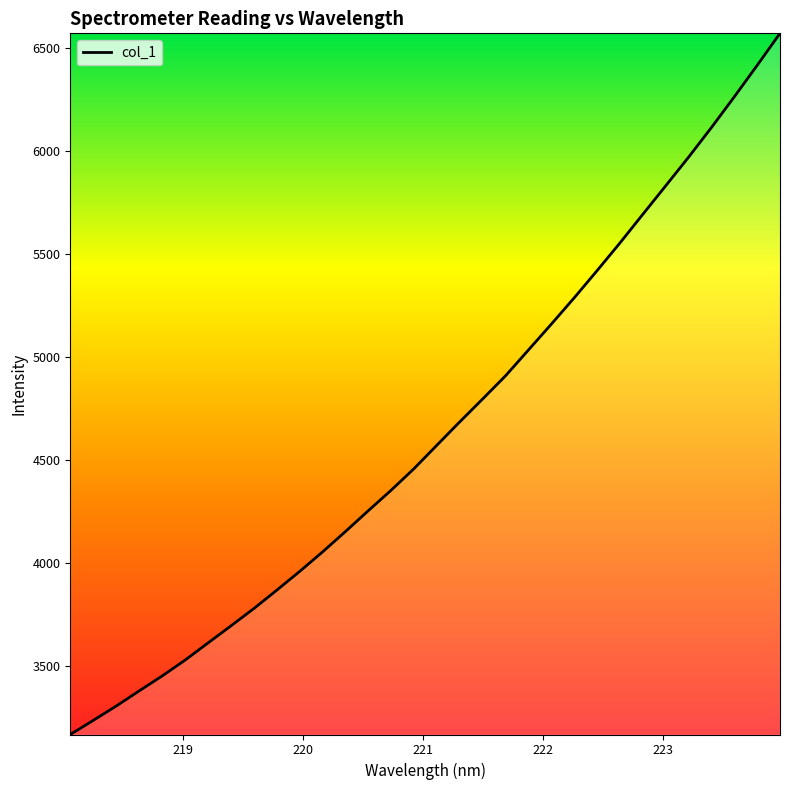

What is the smallest value displayed?

3166.0